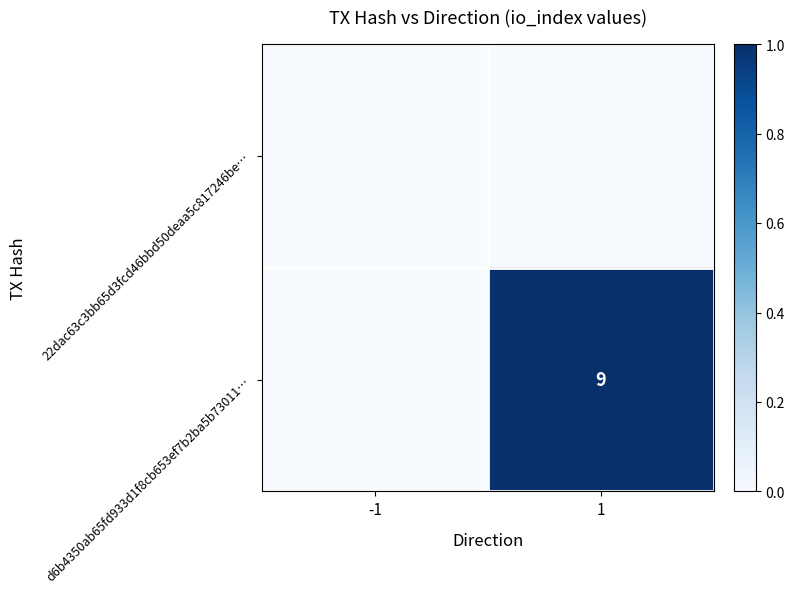

Between 1 and -1, which is larger?

1